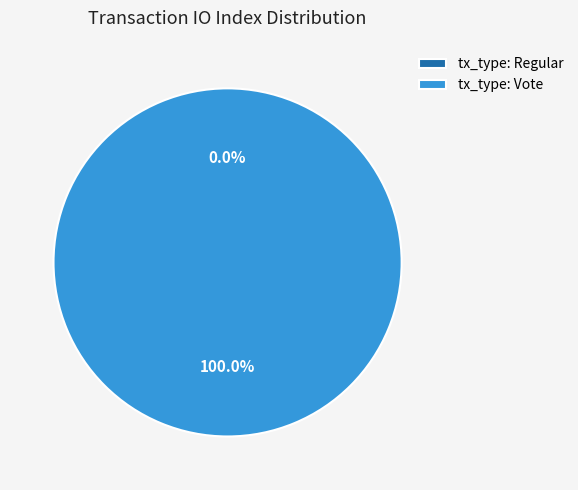

Which category has the smallest portion of the pie?

tx_type: Regular